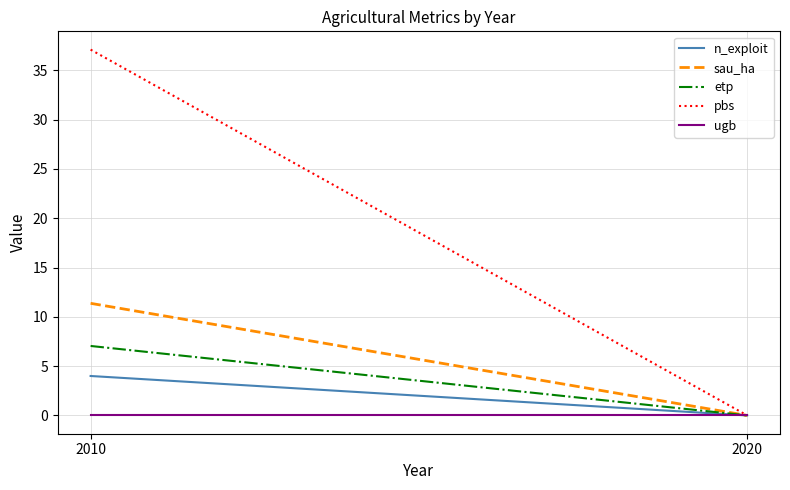

Reading right to left, list all the values displayed in this chart.

n_exploit: 2020=0.0	2010=4.0
sau_ha: 2020=0.0	2010=11.4
etp: 2020=0.0	2010=7.0
pbs: 2020=0.0	2010=37.1
ugb: 2020=0.0	2010=0.0